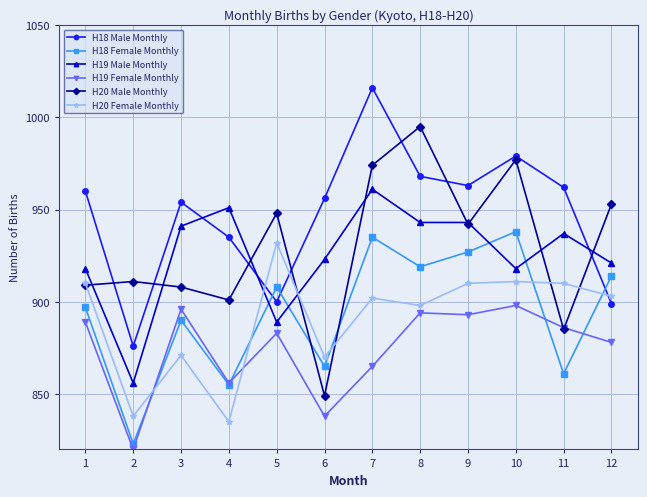

Where is H18 Female Monthly nearest to the value 880?

3